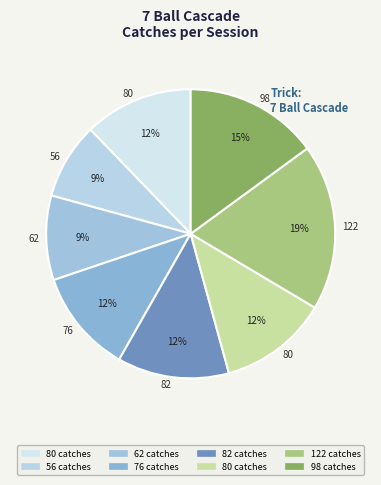

How many slices are in this pie chart?

8